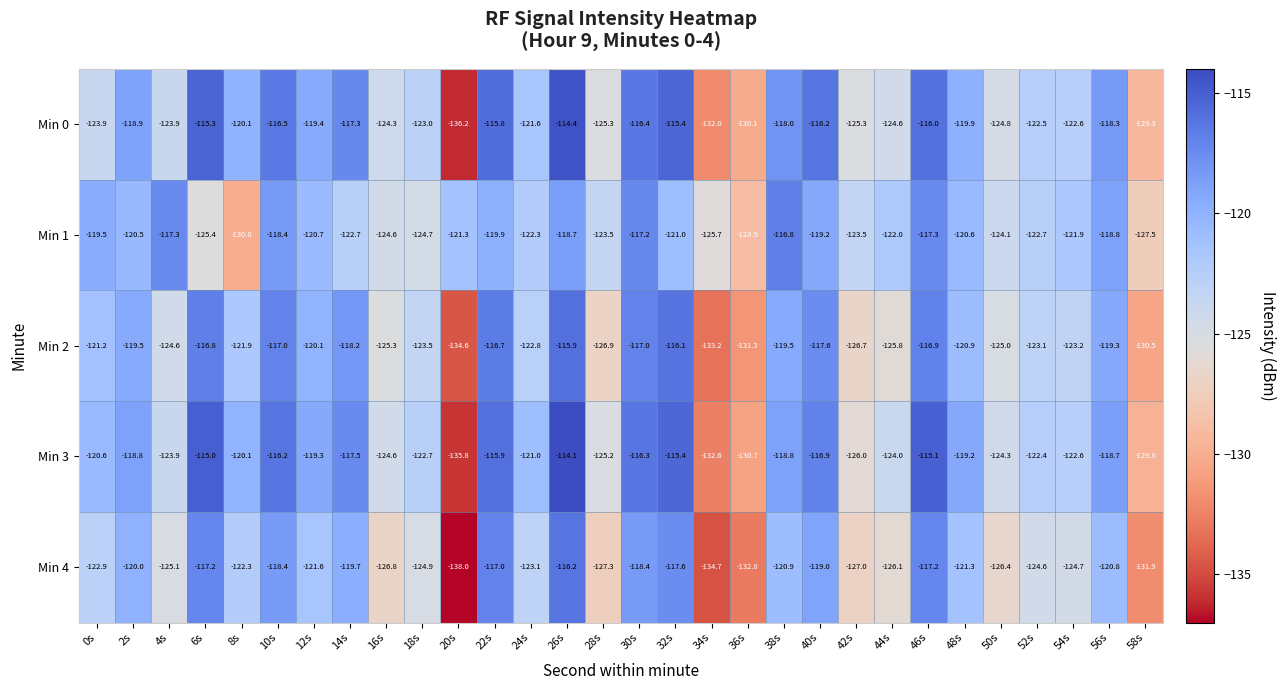

What is the minimum value shown in the chart?

-138.0